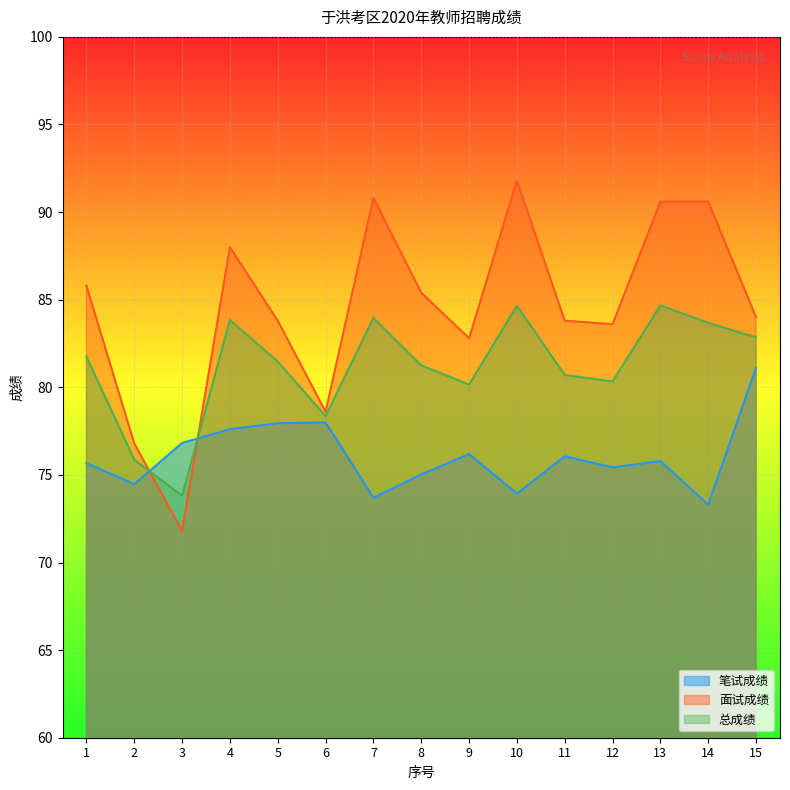

Which series has the largest range (max minus min)?

面试成绩